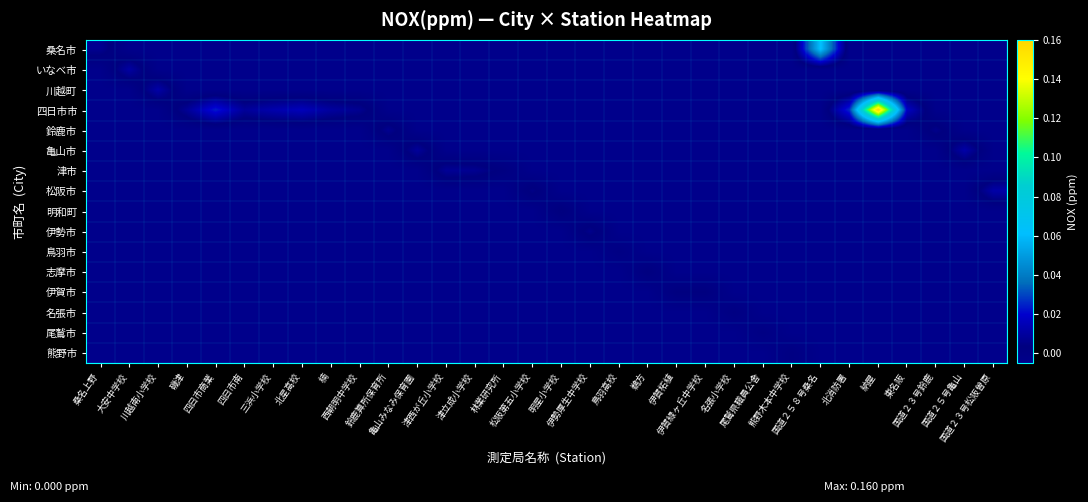

Reading right to left, what are all the values shown in this chart?

桑名市: 国道２３号松阪曽原=-0.0	国道２５号亀山=-0.0	国道２３号鈴鹿=-0.0	東名阪=-0.0	納屋=-0.0	北消防署=-0.0	国道２５８号桑名=0.1	熊野木本中学校=-0.0	尾鷲県職員公舎=-0.0	名張小学校=-0.0	伊賀緑ヶ丘中学校=-0.0	伊賀柘植=-0.0	鵜方=-0.0	鳥羽高校=-0.0	伊勢厚生中学校=-0.0	明星小学校=-0.0	松阪第五小学校=-0.0	林業研究所=-0.0	津立成小学校=-0.0	津西が丘小学校=-0.0	亀山みなみ保育園=-0.0	鈴鹿算所保育所=-0.0	西朝明中学校=-0.0	楠=-0.0	北星高校=-0.0	三浜小学校=-0.0	四日市南=-0.0	四日市商業=-0.0	磯津=-0.0	川越南小学校=-0.0	大安中学校=-0.0	桑名上野=0.0
いなべ市: 国道２３号松阪曽原=-0.0	国道２５号亀山=-0.0	国道２３号鈴鹿=-0.0	東名阪=-0.0	納屋=-0.0	北消防署=-0.0	国道２５８号桑名=-0.0	熊野木本中学校=-0.0	尾鷲県職員公舎=-0.0	名張小学校=-0.0	伊賀緑ヶ丘中学校=-0.0	伊賀柘植=-0.0	鵜方=-0.0	鳥羽高校=-0.0	伊勢厚生中学校=-0.0	明星小学校=-0.0	松阪第五小学校=-0.0	林業研究所=-0.0	津立成小学校=-0.0	津西が丘小学校=-0.0	亀山みなみ保育園=-0.0	鈴鹿算所保育所=-0.0	西朝明中学校=-0.0	楠=-0.0	北星高校=-0.0	三浜小学校=-0.0	四日市南=-0.0	四日市商業=-0.0	磯津=-0.0	川越南小学校=-0.0	大安中学校=0.0	桑名上野=-0.0
川越町: 国道２３号松阪曽原=-0.0	国道２５号亀山=-0.0	国道２３号鈴鹿=-0.0	東名阪=-0.0	納屋=-0.0	北消防署=-0.0	国道２５８号桑名=-0.0	熊野木本中学校=-0.0	尾鷲県職員公舎=-0.0	名張小学校=-0.0	伊賀緑ヶ丘中学校=-0.0	伊賀柘植=-0.0	鵜方=-0.0	鳥羽高校=-0.0	伊勢厚生中学校=-0.0	明星小学校=-0.0	松阪第五小学校=-0.0	林業研究所=-0.0	津立成小学校=-0.0	津西が丘小学校=-0.0	亀山みなみ保育園=-0.0	鈴鹿算所保育所=-0.0	西朝明中学校=-0.0	楠=-0.0	北星高校=-0.0	三浜小学校=-0.0	四日市南=-0.0	四日市商業=-0.0	磯津=-0.0	川越南小学校=0.0	大安中学校=-0.0	桑名上野=-0.0
四日市市: 国道２３号松阪曽原=-0.0	国道２５号亀山=-0.0	国道２３号鈴鹿=-0.0	東名阪=0.0	納屋=0.2	北消防署=0.0	国道２５８号桑名=-0.0	熊野木本中学校=-0.0	尾鷲県職員公舎=-0.0	名張小学校=-0.0	伊賀緑ヶ丘中学校=-0.0	伊賀柘植=-0.0	鵜方=-0.0	鳥羽高校=-0.0	伊勢厚生中学校=-0.0	明星小学校=-0.0	松阪第五小学校=-0.0	林業研究所=-0.0	津立成小学校=-0.0	津西が丘小学校=-0.0	亀山みなみ保育園=-0.0	鈴鹿算所保育所=-0.0	西朝明中学校=0.0	楠=0.0	北星高校=0.0	三浜小学校=0.0	四日市南=0.0	四日市商業=0.0	磯津=0.0	川越南小学校=-0.0	大安中学校=-0.0	桑名上野=-0.0
鈴鹿市: 国道２３号松阪曽原=-0.0	国道２５号亀山=-0.0	国道２３号鈴鹿=0.0	東名阪=-0.0	納屋=-0.0	北消防署=-0.0	国道２５８号桑名=-0.0	熊野木本中学校=-0.0	尾鷲県職員公舎=-0.0	名張小学校=-0.0	伊賀緑ヶ丘中学校=-0.0	伊賀柘植=-0.0	鵜方=-0.0	鳥羽高校=-0.0	伊勢厚生中学校=-0.0	明星小学校=-0.0	松阪第五小学校=-0.0	林業研究所=-0.0	津立成小学校=-0.0	津西が丘小学校=-0.0	亀山みなみ保育園=-0.0	鈴鹿算所保育所=0.0	西朝明中学校=-0.0	楠=-0.0	北星高校=-0.0	三浜小学校=-0.0	四日市南=-0.0	四日市商業=-0.0	磯津=-0.0	川越南小学校=-0.0	大安中学校=-0.0	桑名上野=-0.0
亀山市: 国道２３号松阪曽原=-0.0	国道２５号亀山=0.0	国道２３号鈴鹿=-0.0	東名阪=-0.0	納屋=-0.0	北消防署=-0.0	国道２５８号桑名=-0.0	熊野木本中学校=-0.0	尾鷲県職員公舎=-0.0	名張小学校=-0.0	伊賀緑ヶ丘中学校=-0.0	伊賀柘植=-0.0	鵜方=-0.0	鳥羽高校=-0.0	伊勢厚生中学校=-0.0	明星小学校=-0.0	松阪第五小学校=-0.0	林業研究所=-0.0	津立成小学校=-0.0	津西が丘小学校=-0.0	亀山みなみ保育園=0.0	鈴鹿算所保育所=-0.0	西朝明中学校=-0.0	楠=-0.0	北星高校=-0.0	三浜小学校=-0.0	四日市南=-0.0	四日市商業=-0.0	磯津=-0.0	川越南小学校=-0.0	大安中学校=-0.0	桑名上野=-0.0
津市: 国道２３号松阪曽原=-0.0	国道２５号亀山=-0.0	国道２３号鈴鹿=-0.0	東名阪=-0.0	納屋=-0.0	北消防署=-0.0	国道２５８号桑名=-0.0	熊野木本中学校=-0.0	尾鷲県職員公舎=-0.0	名張小学校=-0.0	伊賀緑ヶ丘中学校=-0.0	伊賀柘植=-0.0	鵜方=-0.0	鳥羽高校=-0.0	伊勢厚生中学校=-0.0	明星小学校=-0.0	松阪第五小学校=-0.0	林業研究所=0.0	津立成小学校=0.0	津西が丘小学校=0.0	亀山みなみ保育園=-0.0	鈴鹿算所保育所=-0.0	西朝明中学校=-0.0	楠=-0.0	北星高校=-0.0	三浜小学校=-0.0	四日市南=-0.0	四日市商業=-0.0	磯津=-0.0	川越南小学校=-0.0	大安中学校=-0.0	桑名上野=-0.0
松阪市: 国道２３号松阪曽原=0.0	国道２５号亀山=-0.0	国道２３号鈴鹿=-0.0	東名阪=-0.0	納屋=-0.0	北消防署=-0.0	国道２５８号桑名=-0.0	熊野木本中学校=-0.0	尾鷲県職員公舎=-0.0	名張小学校=-0.0	伊賀緑ヶ丘中学校=-0.0	伊賀柘植=-0.0	鵜方=-0.0	鳥羽高校=-0.0	伊勢厚生中学校=-0.0	明星小学校=-0.0	松阪第五小学校=0.0	林業研究所=-0.0	津立成小学校=-0.0	津西が丘小学校=-0.0	亀山みなみ保育園=-0.0	鈴鹿算所保育所=-0.0	西朝明中学校=-0.0	楠=-0.0	北星高校=-0.0	三浜小学校=-0.0	四日市南=-0.0	四日市商業=-0.0	磯津=-0.0	川越南小学校=-0.0	大安中学校=-0.0	桑名上野=-0.0
明和町: 国道２３号松阪曽原=-0.0	国道２５号亀山=-0.0	国道２３号鈴鹿=-0.0	東名阪=-0.0	納屋=-0.0	北消防署=-0.0	国道２５８号桑名=-0.0	熊野木本中学校=-0.0	尾鷲県職員公舎=-0.0	名張小学校=-0.0	伊賀緑ヶ丘中学校=-0.0	伊賀柘植=-0.0	鵜方=-0.0	鳥羽高校=-0.0	伊勢厚生中学校=-0.0	明星小学校=0.0	松阪第五小学校=-0.0	林業研究所=-0.0	津立成小学校=-0.0	津西が丘小学校=-0.0	亀山みなみ保育園=-0.0	鈴鹿算所保育所=-0.0	西朝明中学校=-0.0	楠=-0.0	北星高校=-0.0	三浜小学校=-0.0	四日市南=-0.0	四日市商業=-0.0	磯津=-0.0	川越南小学校=-0.0	大安中学校=-0.0	桑名上野=-0.0
伊勢市: 国道２３号松阪曽原=-0.0	国道２５号亀山=-0.0	国道２３号鈴鹿=-0.0	東名阪=-0.0	納屋=-0.0	北消防署=-0.0	国道２５８号桑名=-0.0	熊野木本中学校=-0.0	尾鷲県職員公舎=-0.0	名張小学校=-0.0	伊賀緑ヶ丘中学校=-0.0	伊賀柘植=-0.0	鵜方=-0.0	鳥羽高校=-0.0	伊勢厚生中学校=0.0	明星小学校=-0.0	松阪第五小学校=-0.0	林業研究所=-0.0	津立成小学校=-0.0	津西が丘小学校=-0.0	亀山みなみ保育園=-0.0	鈴鹿算所保育所=-0.0	西朝明中学校=-0.0	楠=-0.0	北星高校=-0.0	三浜小学校=-0.0	四日市南=-0.0	四日市商業=-0.0	磯津=-0.0	川越南小学校=-0.0	大安中学校=-0.0	桑名上野=-0.0
鳥羽市: 国道２３号松阪曽原=-0.0	国道２５号亀山=-0.0	国道２３号鈴鹿=-0.0	東名阪=-0.0	納屋=-0.0	北消防署=-0.0	国道２５８号桑名=-0.0	熊野木本中学校=-0.0	尾鷲県職員公舎=-0.0	名張小学校=-0.0	伊賀緑ヶ丘中学校=-0.0	伊賀柘植=-0.0	鵜方=-0.0	鳥羽高校=0.0	伊勢厚生中学校=-0.0	明星小学校=-0.0	松阪第五小学校=-0.0	林業研究所=-0.0	津立成小学校=-0.0	津西が丘小学校=-0.0	亀山みなみ保育園=-0.0	鈴鹿算所保育所=-0.0	西朝明中学校=-0.0	楠=-0.0	北星高校=-0.0	三浜小学校=-0.0	四日市南=-0.0	四日市商業=-0.0	磯津=-0.0	川越南小学校=-0.0	大安中学校=-0.0	桑名上野=-0.0
志摩市: 国道２３号松阪曽原=-0.0	国道２５号亀山=-0.0	国道２３号鈴鹿=-0.0	東名阪=-0.0	納屋=-0.0	北消防署=-0.0	国道２５８号桑名=-0.0	熊野木本中学校=-0.0	尾鷲県職員公舎=-0.0	名張小学校=-0.0	伊賀緑ヶ丘中学校=-0.0	伊賀柘植=-0.0	鵜方=0.0	鳥羽高校=-0.0	伊勢厚生中学校=-0.0	明星小学校=-0.0	松阪第五小学校=-0.0	林業研究所=-0.0	津立成小学校=-0.0	津西が丘小学校=-0.0	亀山みなみ保育園=-0.0	鈴鹿算所保育所=-0.0	西朝明中学校=-0.0	楠=-0.0	北星高校=-0.0	三浜小学校=-0.0	四日市南=-0.0	四日市商業=-0.0	磯津=-0.0	川越南小学校=-0.0	大安中学校=-0.0	桑名上野=-0.0
伊賀市: 国道２３号松阪曽原=-0.0	国道２５号亀山=-0.0	国道２３号鈴鹿=-0.0	東名阪=-0.0	納屋=-0.0	北消防署=-0.0	国道２５８号桑名=-0.0	熊野木本中学校=-0.0	尾鷲県職員公舎=-0.0	名張小学校=-0.0	伊賀緑ヶ丘中学校=0.0	伊賀柘植=0.0	鵜方=-0.0	鳥羽高校=-0.0	伊勢厚生中学校=-0.0	明星小学校=-0.0	松阪第五小学校=-0.0	林業研究所=-0.0	津立成小学校=-0.0	津西が丘小学校=-0.0	亀山みなみ保育園=-0.0	鈴鹿算所保育所=-0.0	西朝明中学校=-0.0	楠=-0.0	北星高校=-0.0	三浜小学校=-0.0	四日市南=-0.0	四日市商業=-0.0	磯津=-0.0	川越南小学校=-0.0	大安中学校=-0.0	桑名上野=-0.0
名張市: 国道２３号松阪曽原=-0.0	国道２５号亀山=-0.0	国道２３号鈴鹿=-0.0	東名阪=-0.0	納屋=-0.0	北消防署=-0.0	国道２５８号桑名=-0.0	熊野木本中学校=-0.0	尾鷲県職員公舎=-0.0	名張小学校=0.0	伊賀緑ヶ丘中学校=-0.0	伊賀柘植=-0.0	鵜方=-0.0	鳥羽高校=-0.0	伊勢厚生中学校=-0.0	明星小学校=-0.0	松阪第五小学校=-0.0	林業研究所=-0.0	津立成小学校=-0.0	津西が丘小学校=-0.0	亀山みなみ保育園=-0.0	鈴鹿算所保育所=-0.0	西朝明中学校=-0.0	楠=-0.0	北星高校=-0.0	三浜小学校=-0.0	四日市南=-0.0	四日市商業=-0.0	磯津=-0.0	川越南小学校=-0.0	大安中学校=-0.0	桑名上野=-0.0
尾鷲市: 国道２３号松阪曽原=-0.0	国道２５号亀山=-0.0	国道２３号鈴鹿=-0.0	東名阪=-0.0	納屋=-0.0	北消防署=-0.0	国道２５８号桑名=-0.0	熊野木本中学校=-0.0	尾鷲県職員公舎=0.0	名張小学校=-0.0	伊賀緑ヶ丘中学校=-0.0	伊賀柘植=-0.0	鵜方=-0.0	鳥羽高校=-0.0	伊勢厚生中学校=-0.0	明星小学校=-0.0	松阪第五小学校=-0.0	林業研究所=-0.0	津立成小学校=-0.0	津西が丘小学校=-0.0	亀山みなみ保育園=-0.0	鈴鹿算所保育所=-0.0	西朝明中学校=-0.0	楠=-0.0	北星高校=-0.0	三浜小学校=-0.0	四日市南=-0.0	四日市商業=-0.0	磯津=-0.0	川越南小学校=-0.0	大安中学校=-0.0	桑名上野=-0.0
熊野市: 国道２３号松阪曽原=-0.0	国道２５号亀山=-0.0	国道２３号鈴鹿=-0.0	東名阪=-0.0	納屋=-0.0	北消防署=-0.0	国道２５８号桑名=-0.0	熊野木本中学校=0.0	尾鷲県職員公舎=-0.0	名張小学校=-0.0	伊賀緑ヶ丘中学校=-0.0	伊賀柘植=-0.0	鵜方=-0.0	鳥羽高校=-0.0	伊勢厚生中学校=-0.0	明星小学校=-0.0	松阪第五小学校=-0.0	林業研究所=-0.0	津立成小学校=-0.0	津西が丘小学校=-0.0	亀山みなみ保育園=-0.0	鈴鹿算所保育所=-0.0	西朝明中学校=-0.0	楠=-0.0	北星高校=-0.0	三浜小学校=-0.0	四日市南=-0.0	四日市商業=-0.0	磯津=-0.0	川越南小学校=-0.0	大安中学校=-0.0	桑名上野=-0.0